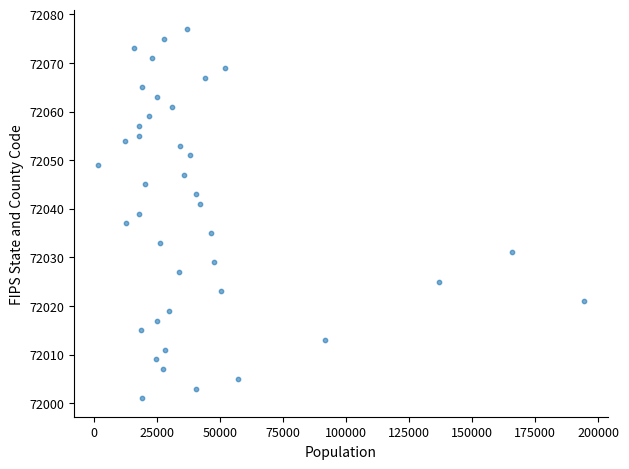

What is the range of Y values (max minus min)?

76